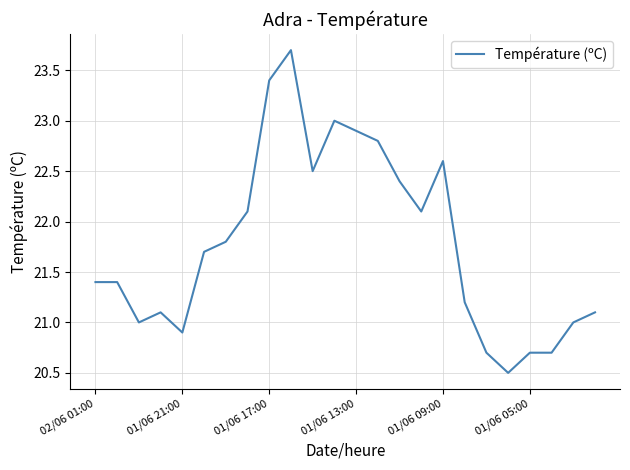

What is the smallest value displayed?

20.5